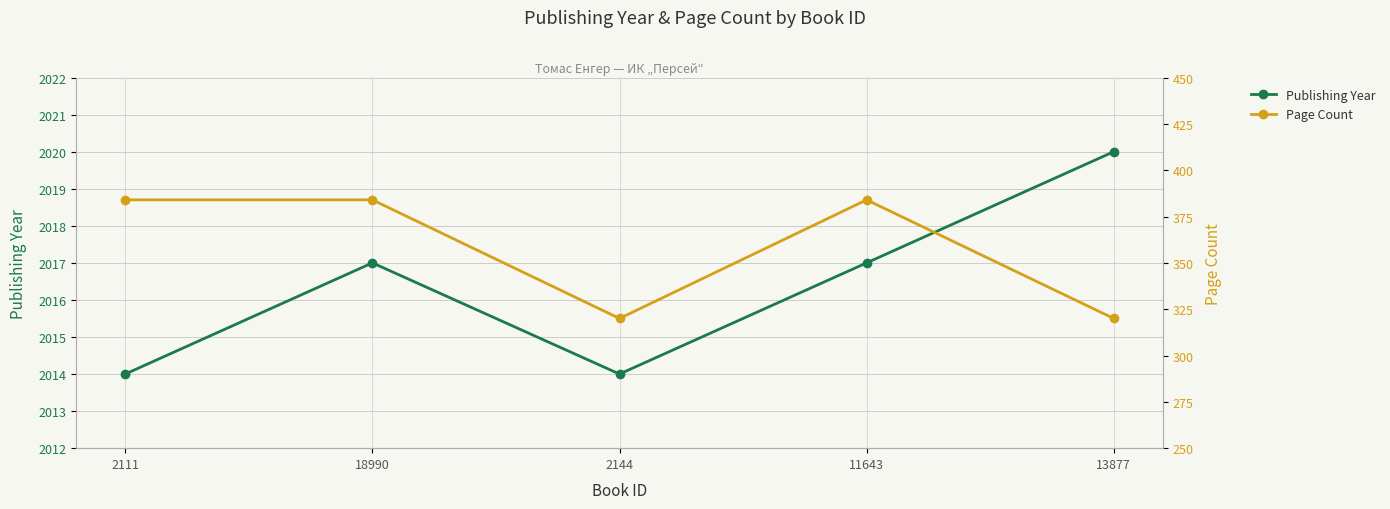

True or false: Page Count and Publishing Year cross at least once.

False